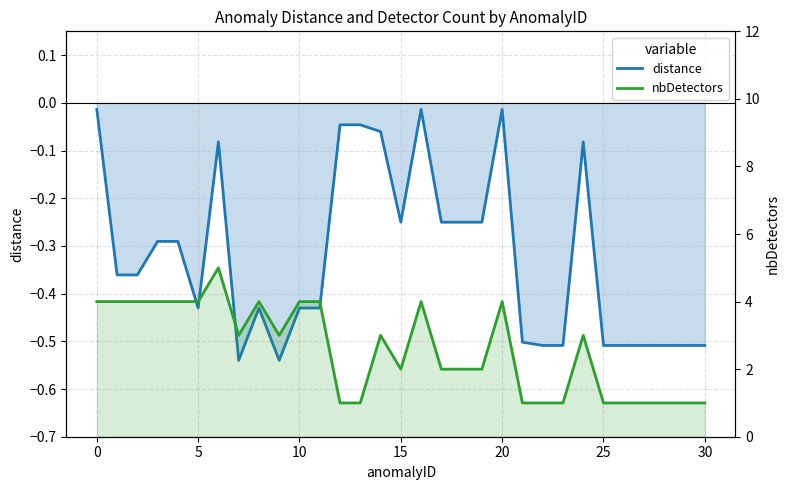

The value of nbDetectors at 26 is 1.0. True or false?

True